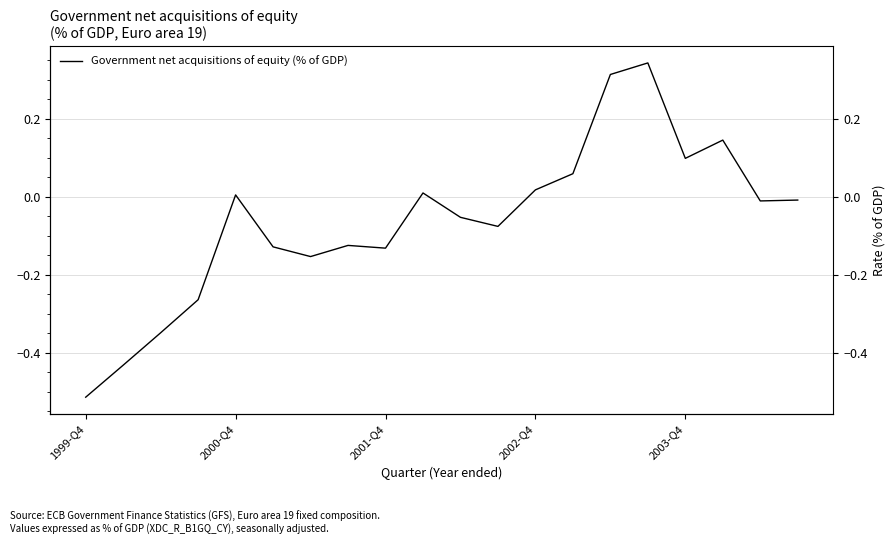

How many negative values are there?

12